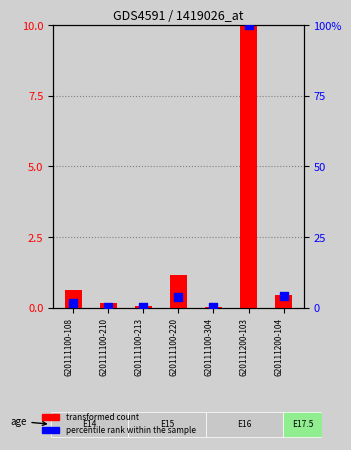

Which series has the largest total across all categories?

percentile rank within the sample